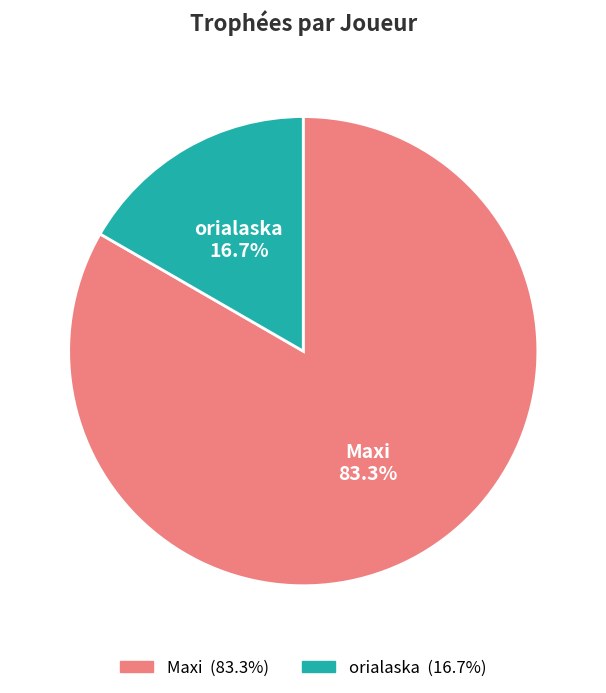

Which slice is the smallest?

orialaska